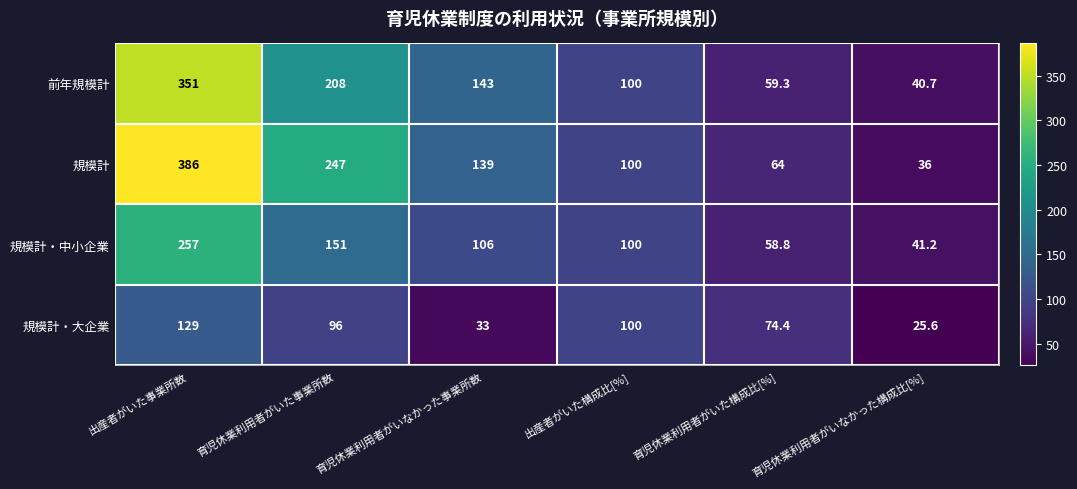

List the series in order of their peak value, lowest first.

規模計・大企業, 規模計・中小企業, 前年規模計, 規模計